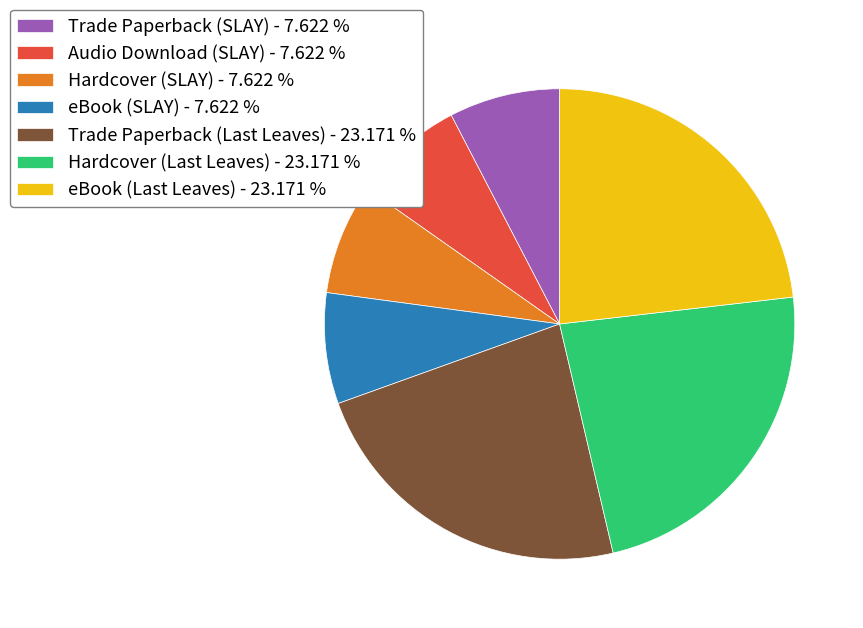

Does any single category account for the majority?

No